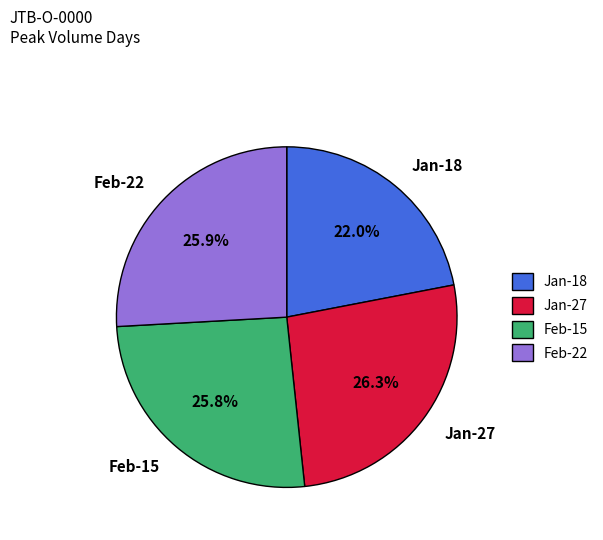

What percentage is NOT represented by Feb-22?

74.1%